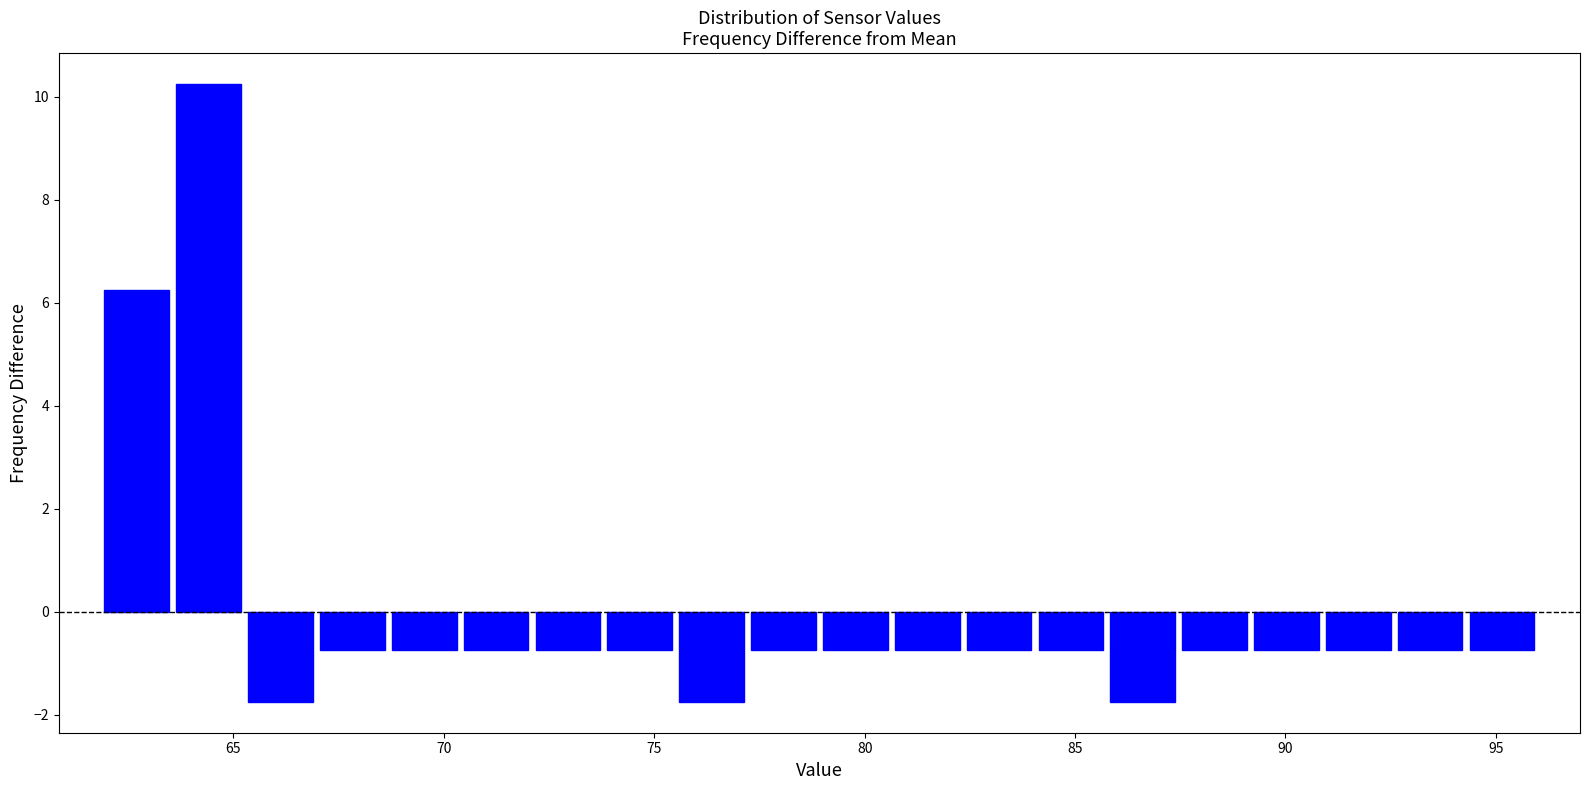

Around what value on the x-axis is the tallest bar? Give the approximate position of its centre, as read against the axis.

64.5